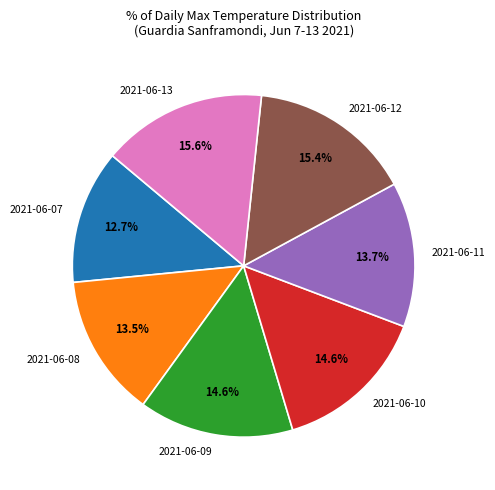

Does 2021-06-09 account for over 50% of the chart?

No